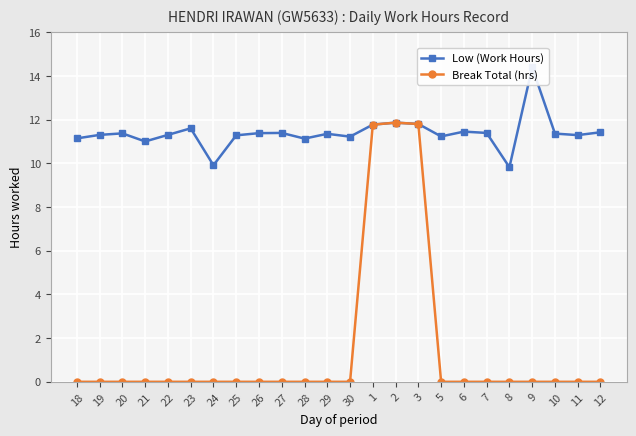

The Low (Work Hours) series shows 18.4 at 12. True or false?

False